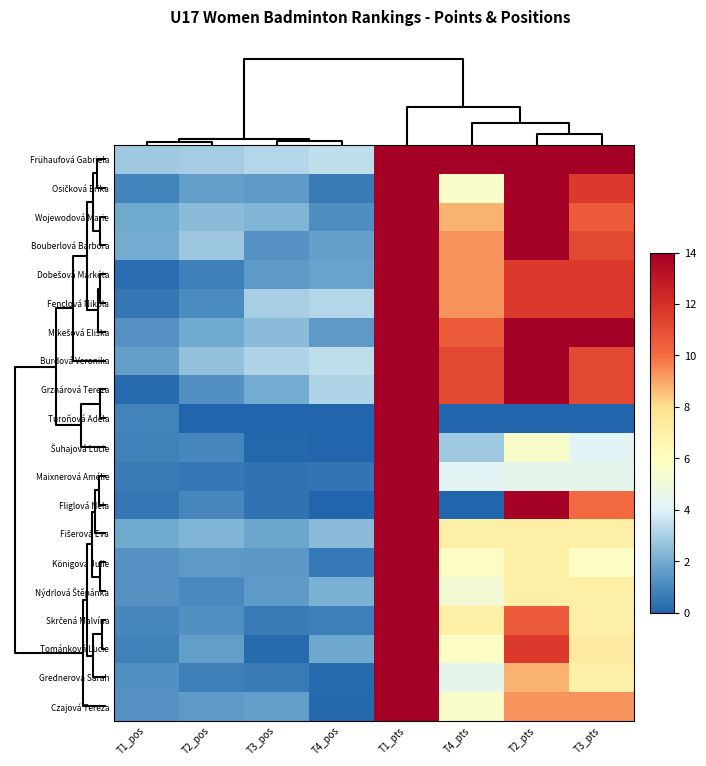

Which series has the largest range (max minus min)?

Turoňová Adéla